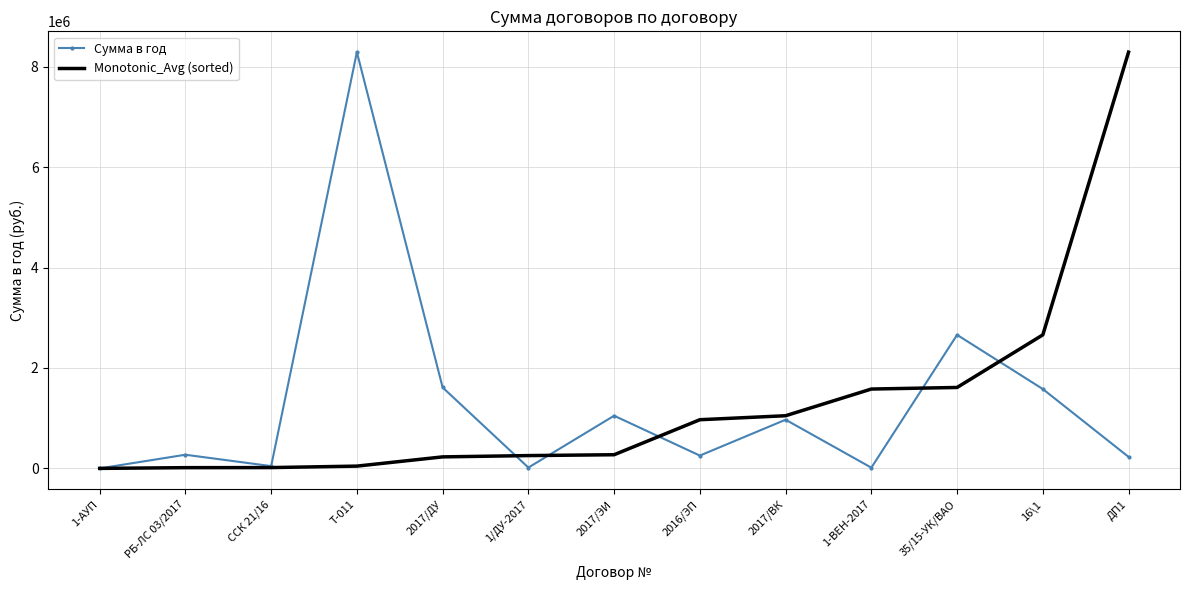

What is the difference between the Сумма в год values at 2016/ЭП and 16\1?

1325032.9